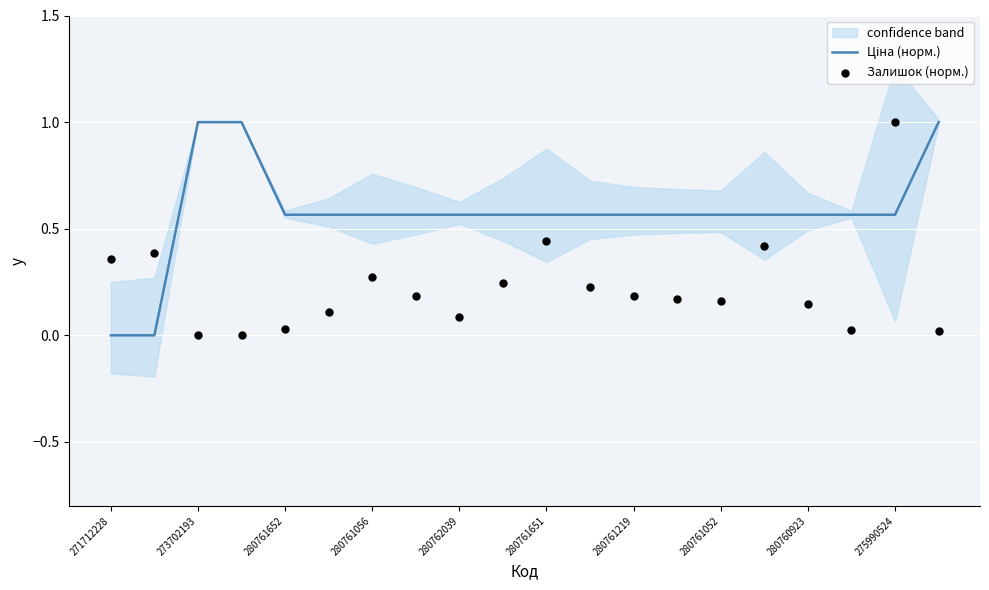

What is the total value across all series at 280762039?

0.7